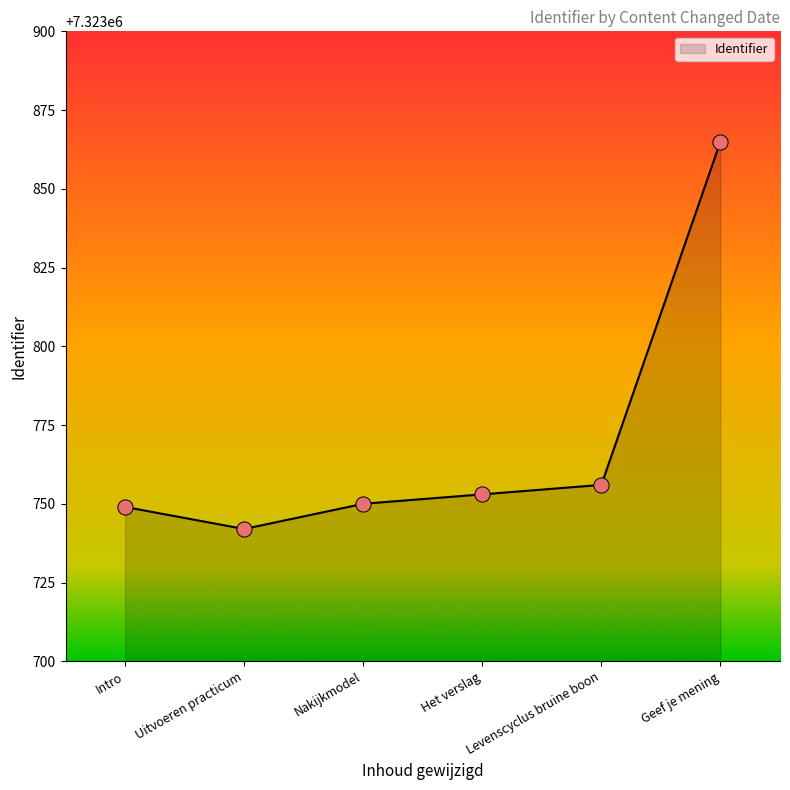

What is the ratio of the value at Nakijkmodel to the value at Uitvoeren practicum?

1.0